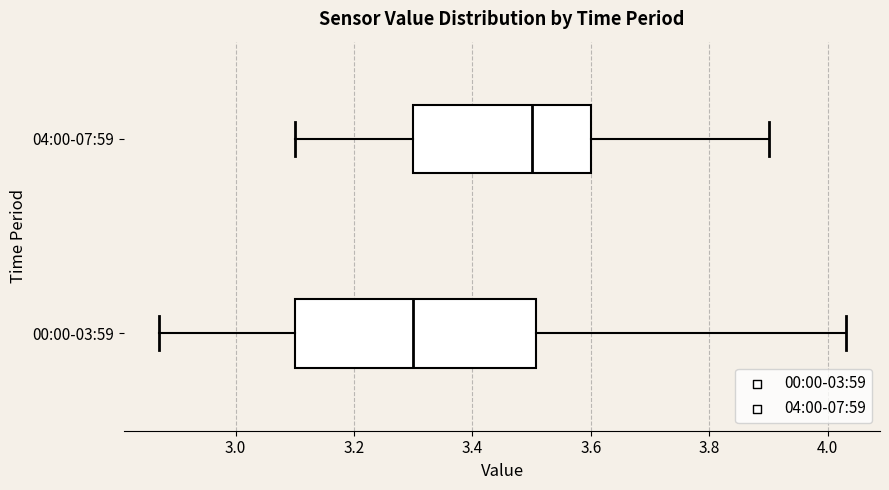

Which box is the widest, from its left edge to its right edge?

00:00-03:59